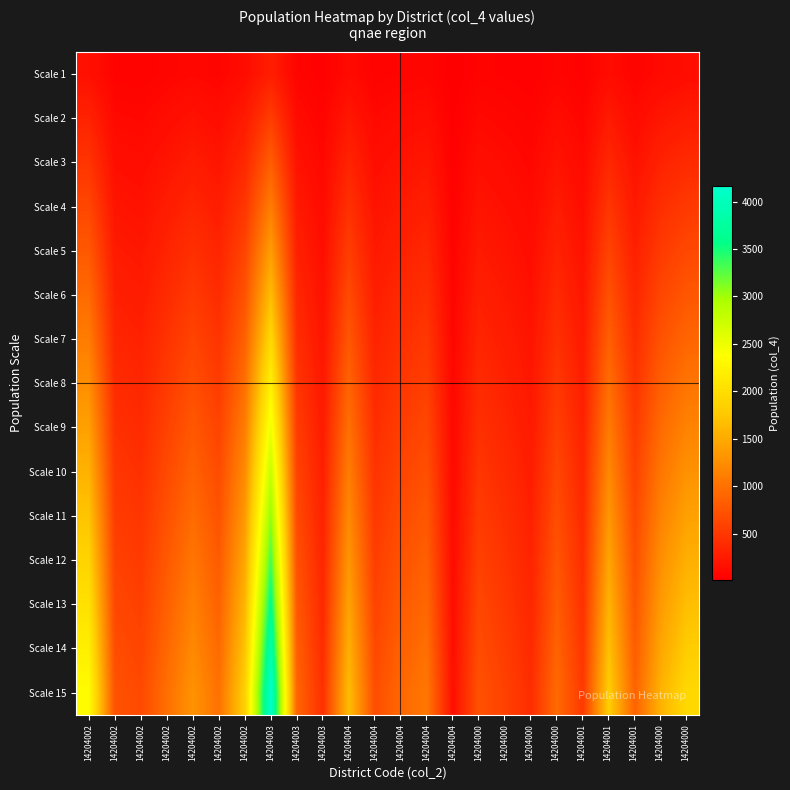

Between 14204001 and 14204002, which is larger?

14204002